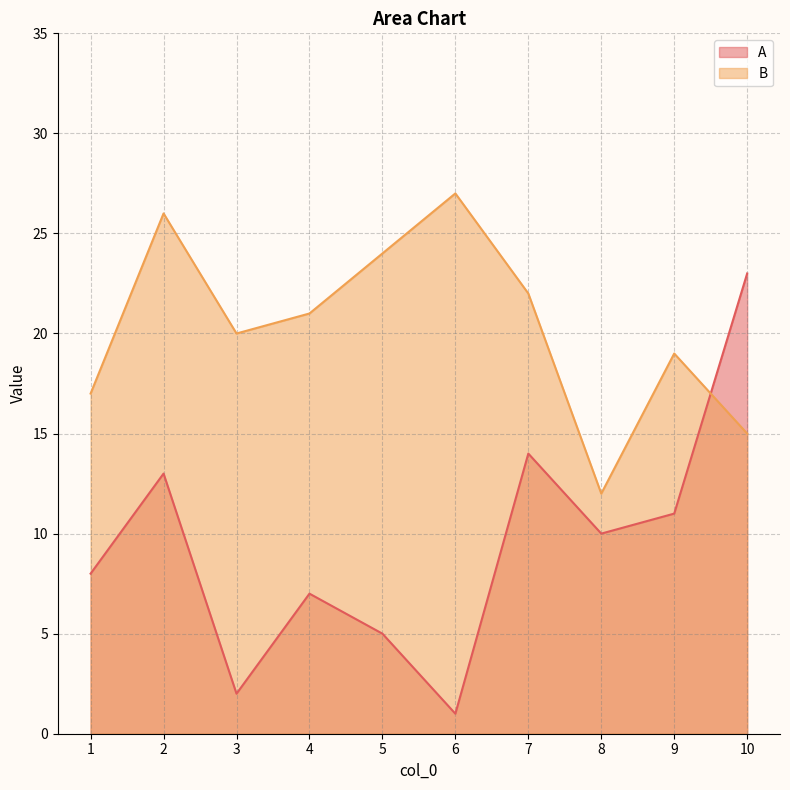

Between 1 and 5, which series saw the biggest shift?

B